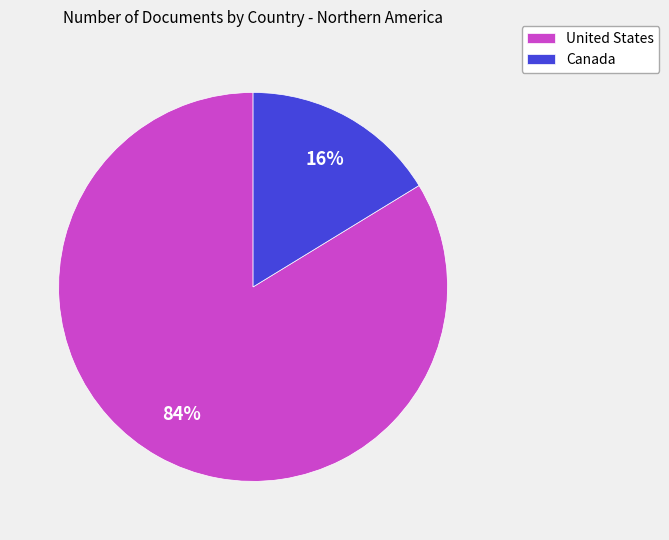

Between Canada and United States, which is larger?

United States